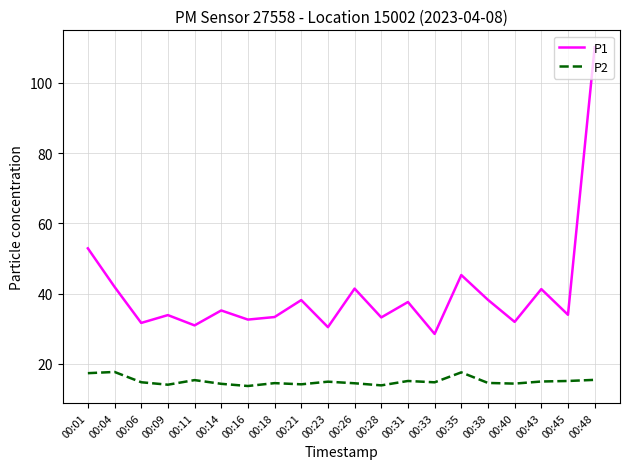

What value does the P2 series have at 00:45?

15.1